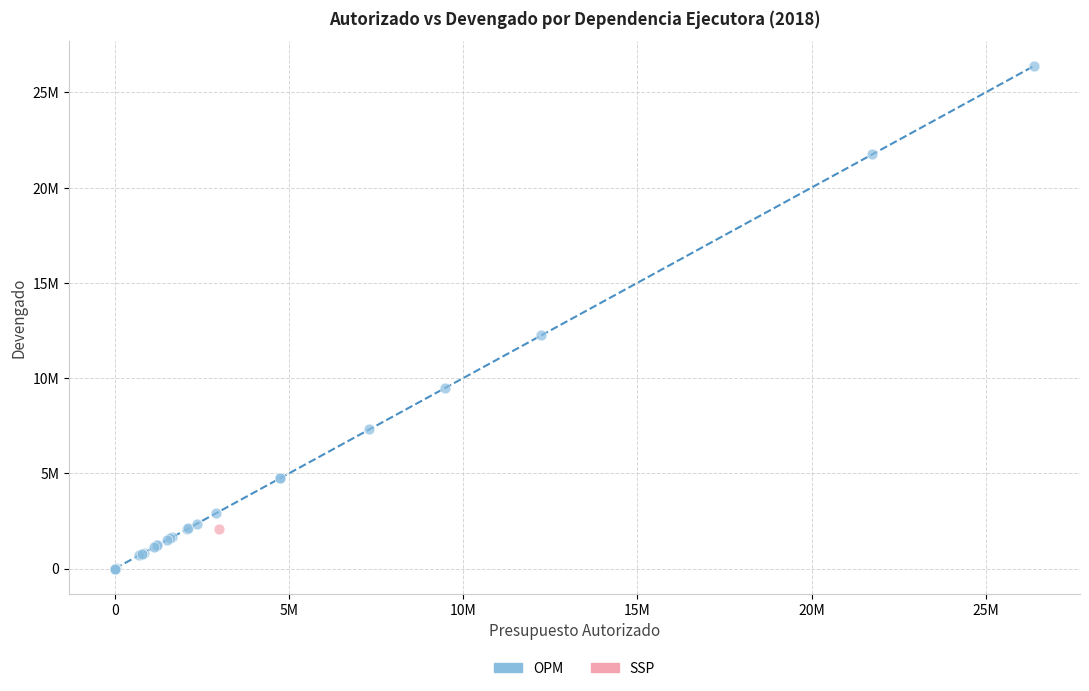

What are all the series names shown in the legend?

OPM, SSP